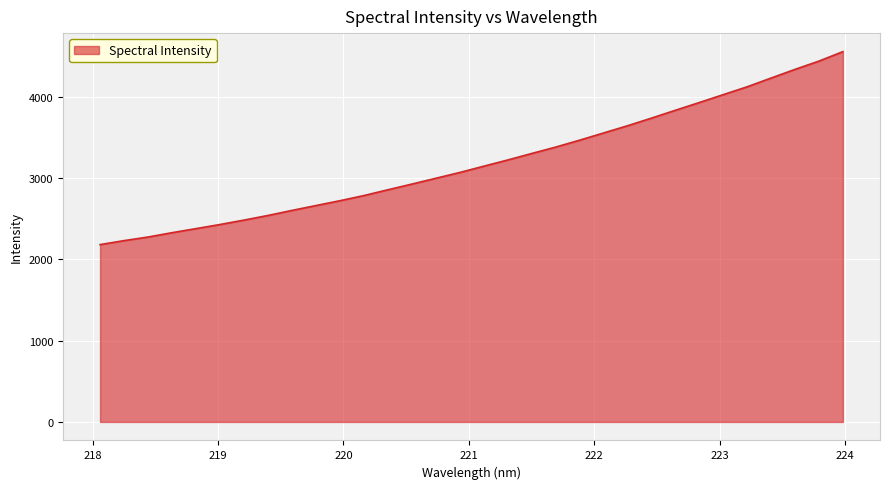

What is the greatest value displayed?

4553.2